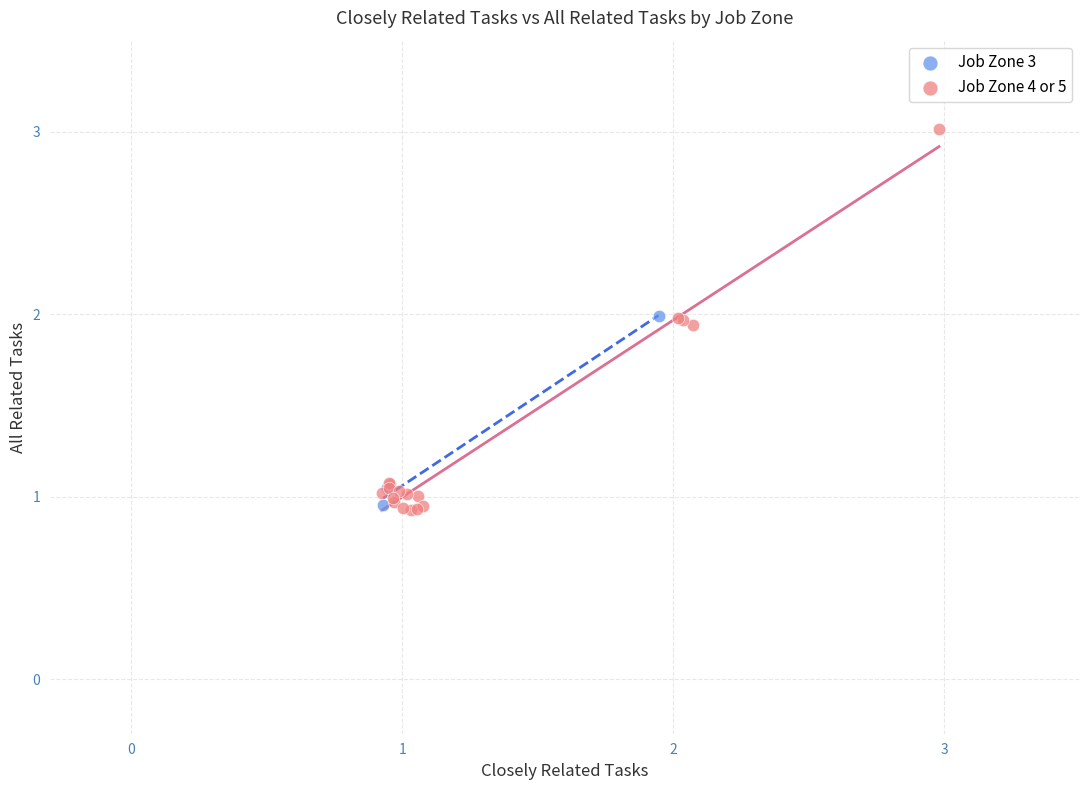

Which series reaches the maximum Y coordinate?

Job Zone 4 or 5